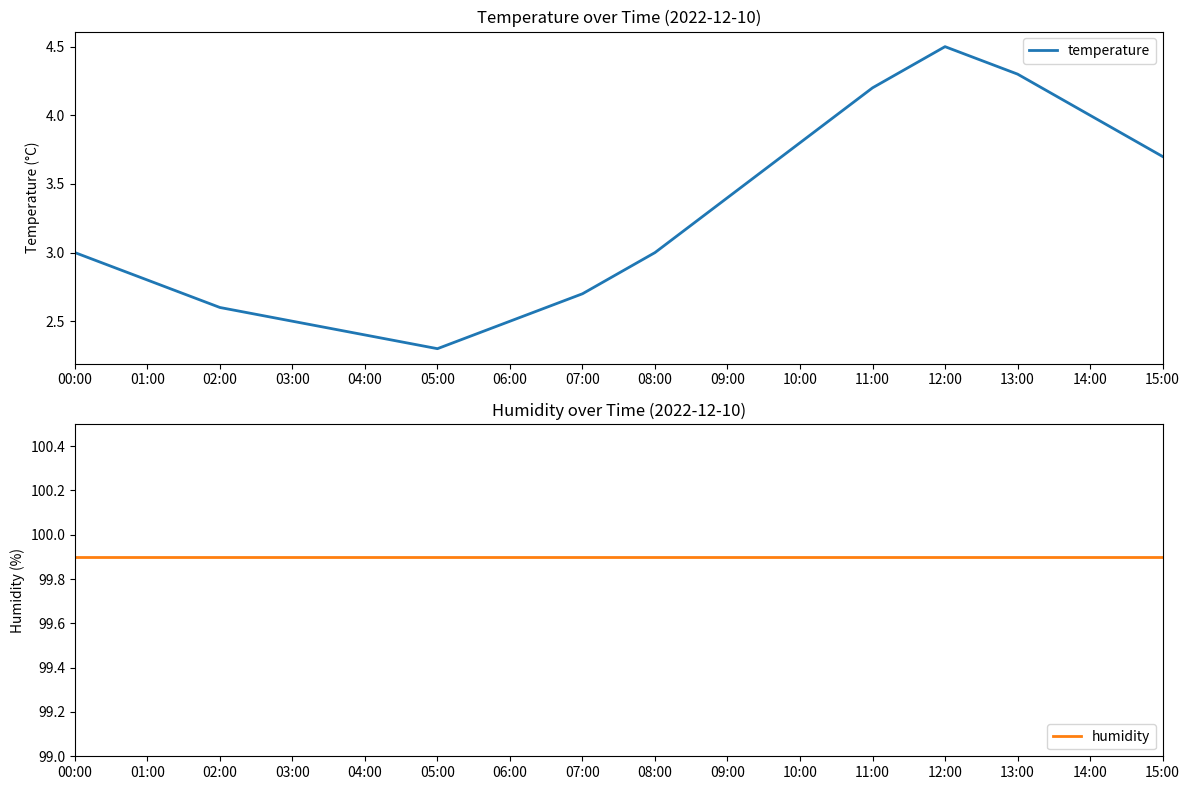

Is this an area chart (filled region under the line)?

No